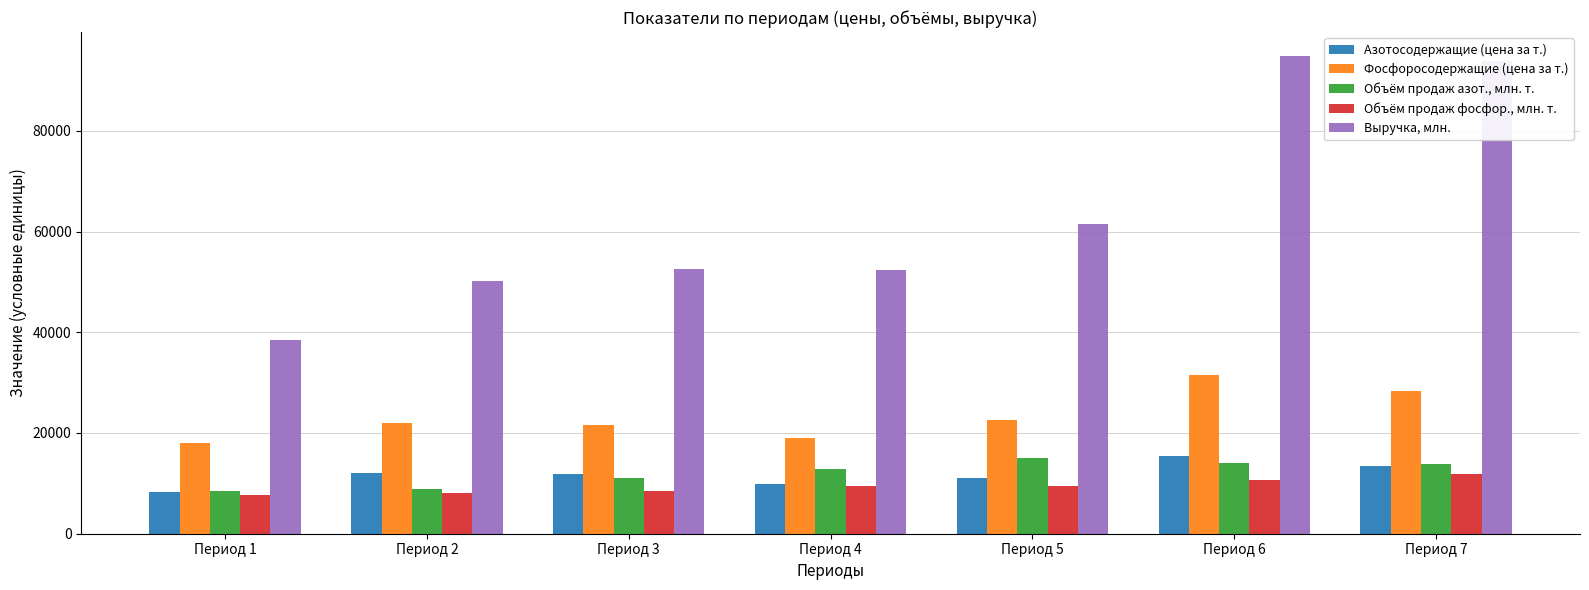

Is it true that Фосфоросодержащие (цена за т.) equals 34363.1 at Период 3?

False